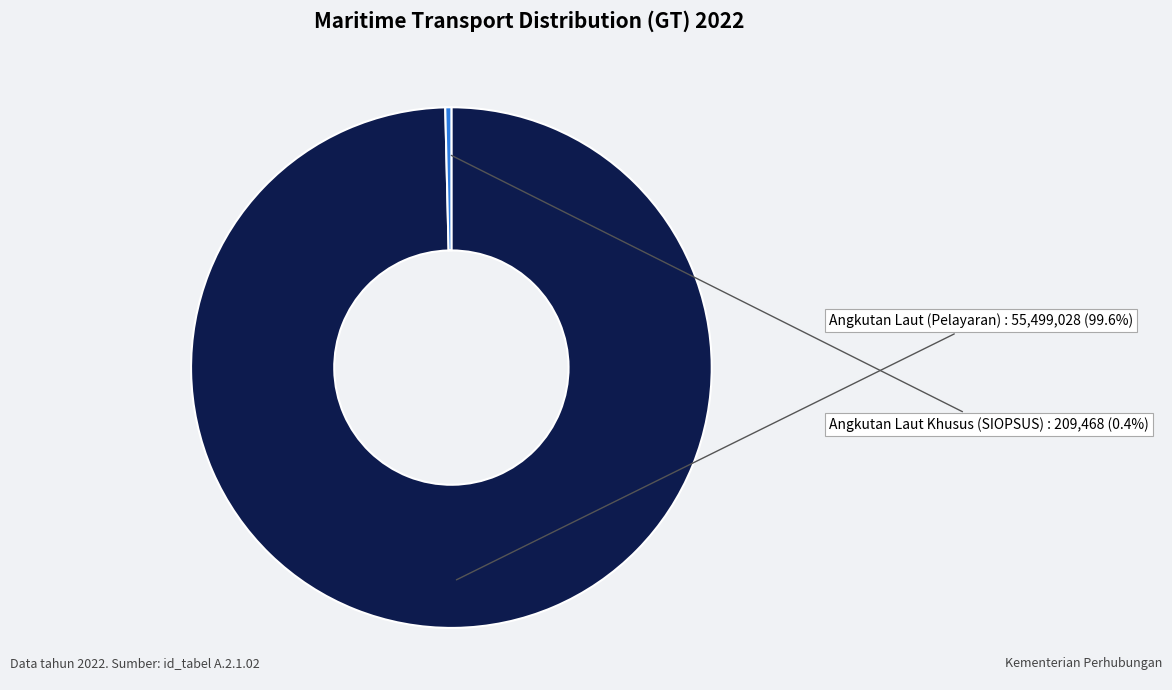

How many segments does this pie chart have?

2